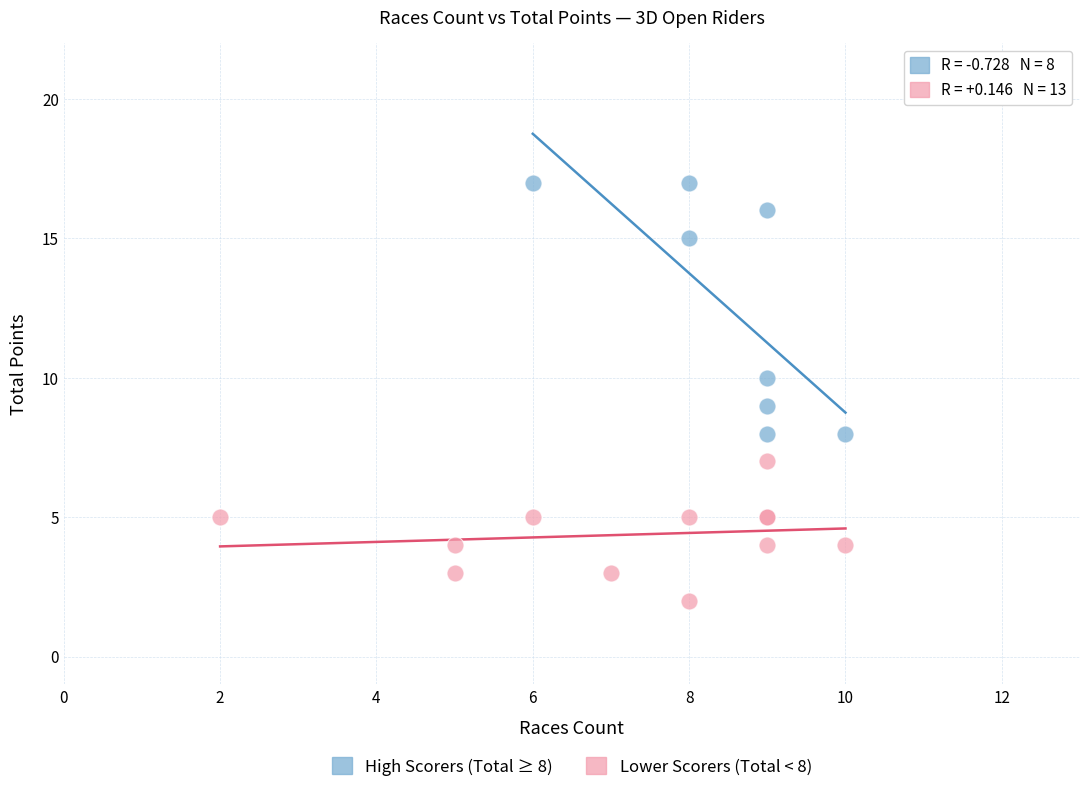

Which series contains the lowest Y value?

Lower Scorers (Total < 8)